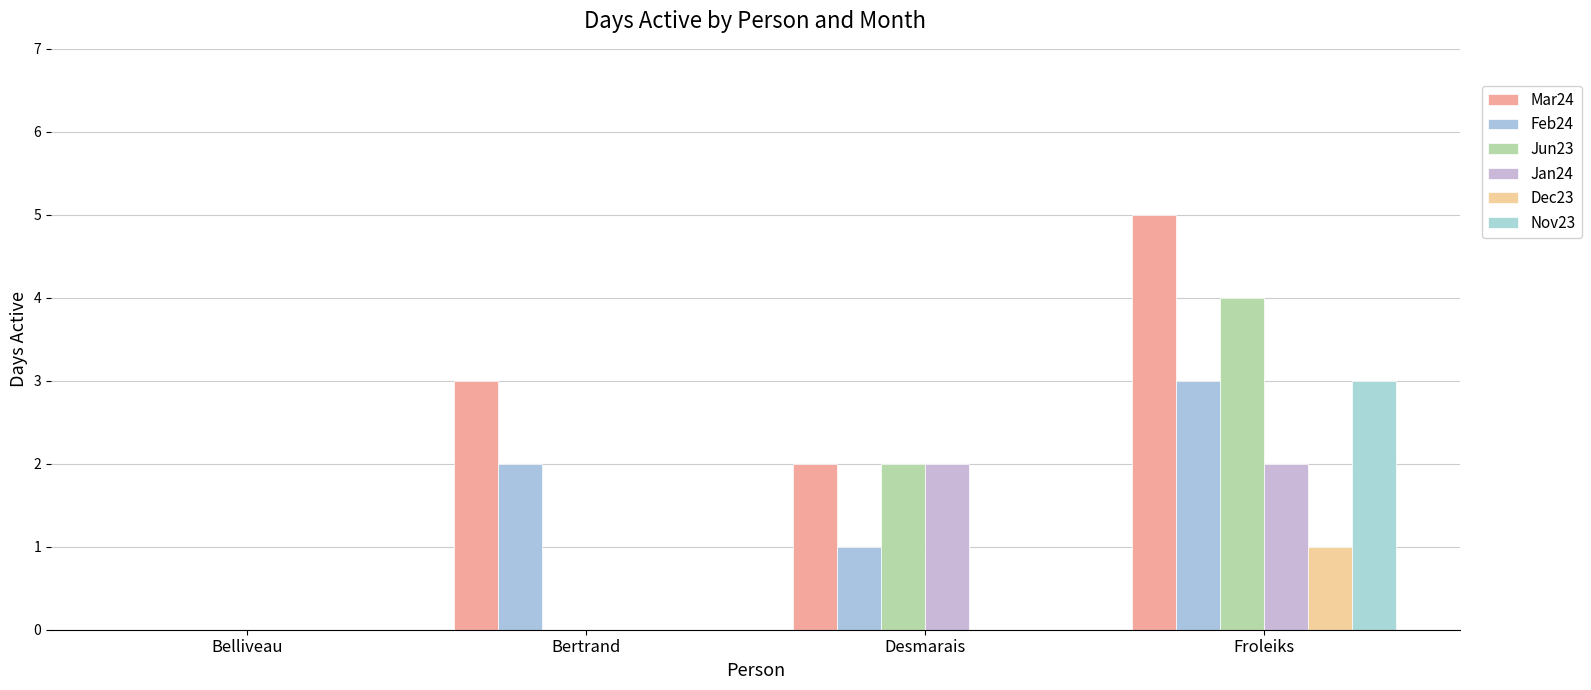

Which series has the largest total across all categories?

Mar24